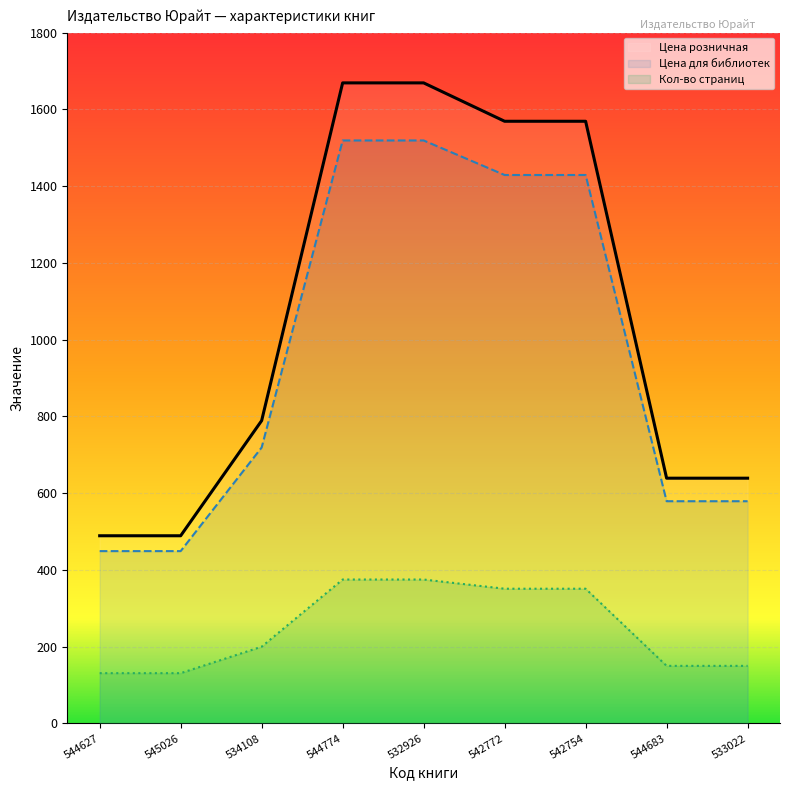

True or false: Цена для библиотек and Кол-во страниц intersect in this chart.

False